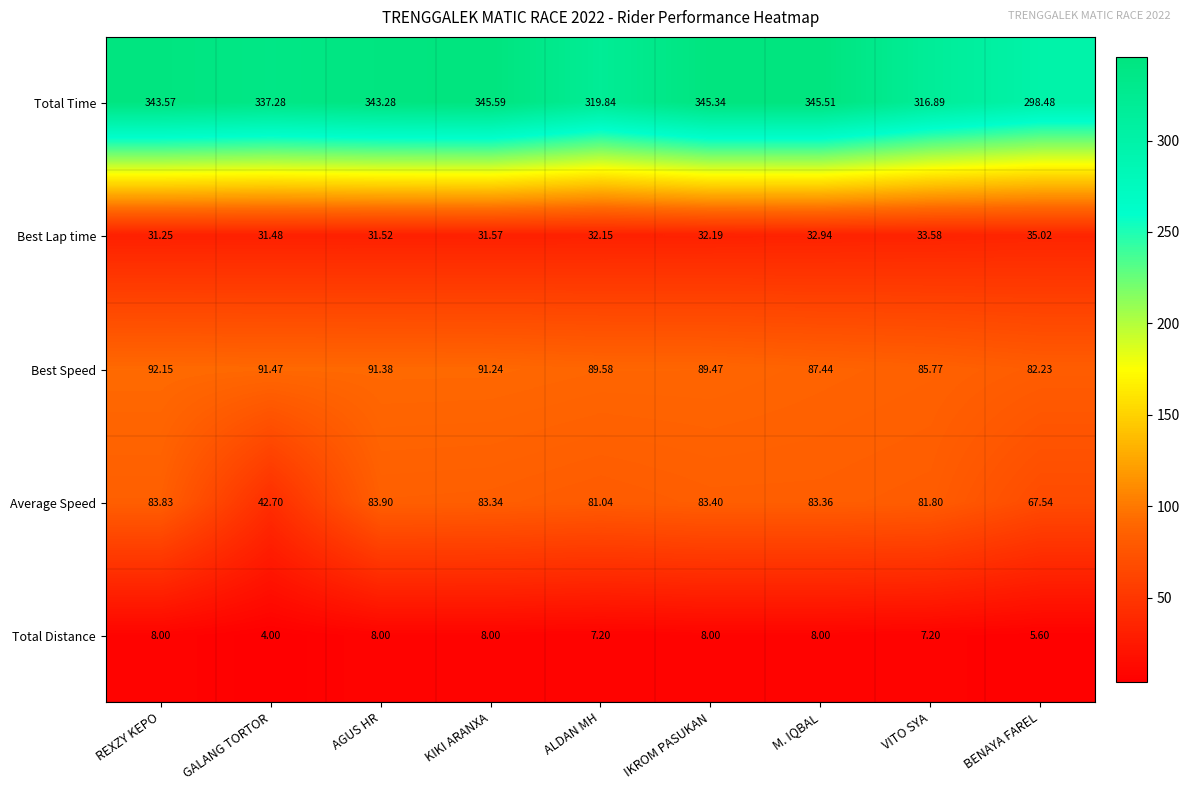

At which label is Best Lap time closest to 33?

M. IQBAL